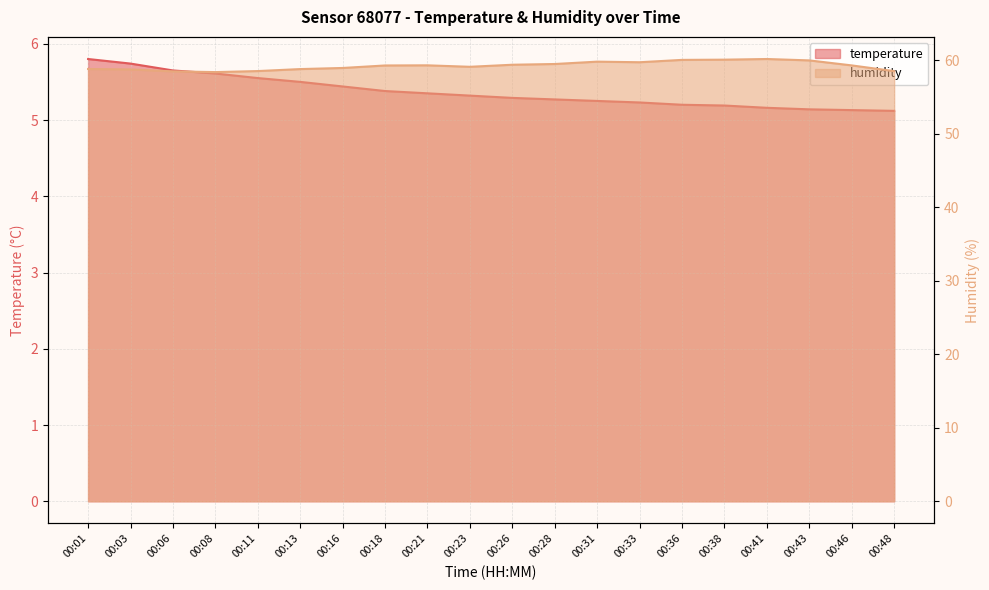

The value of temperature at 00:31 is 7.5. True or false?

False